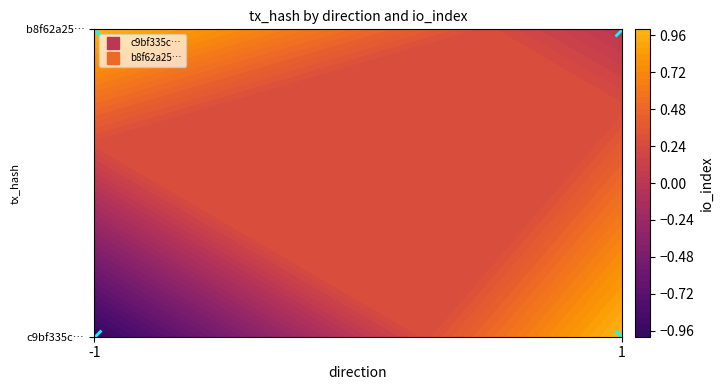

What is the total value across all series at 1?

1